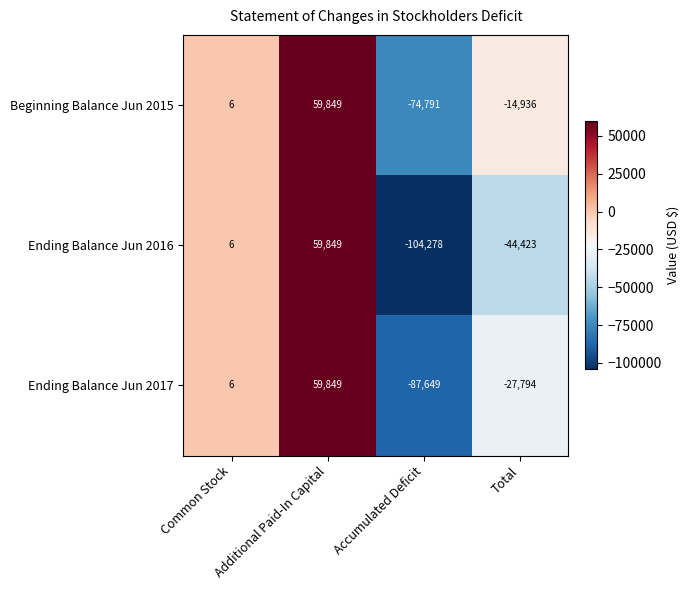

What is the sum of all Ending Balance Jun 2017 values?

-55588